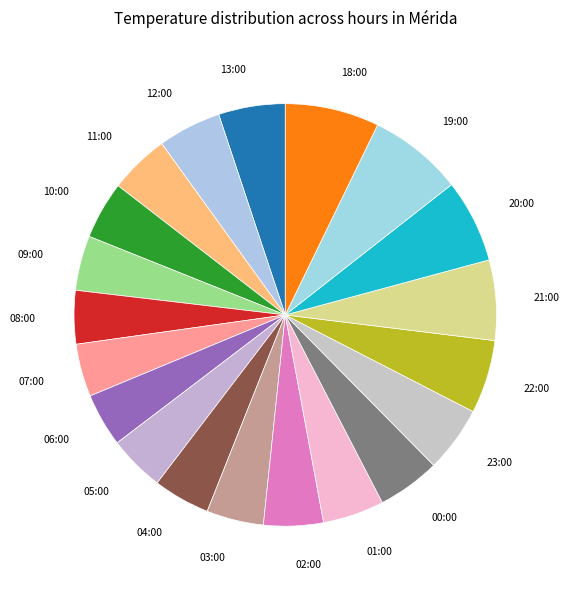

How many slices are in this pie chart?

20